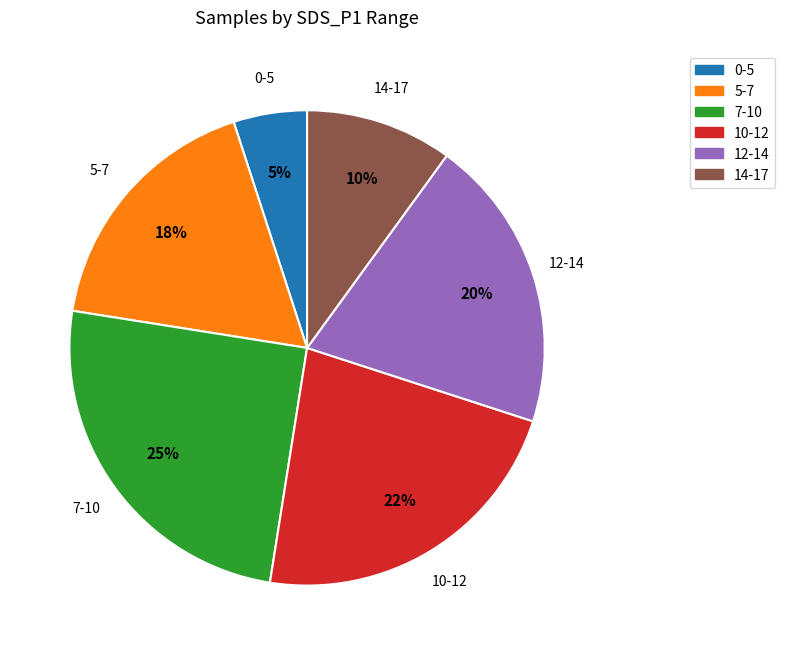

Is there a majority slice in this chart?

No